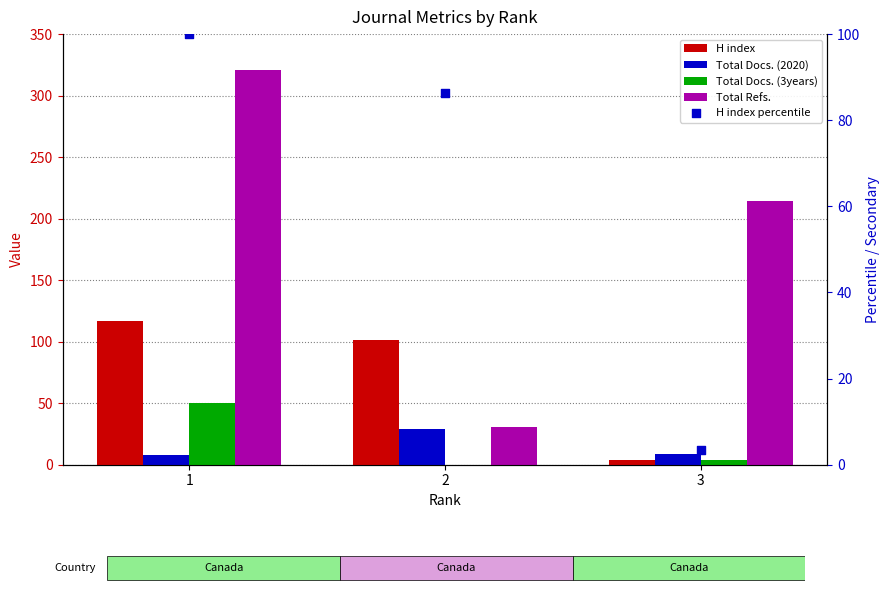

At which category is the sum across all series the highest?

1